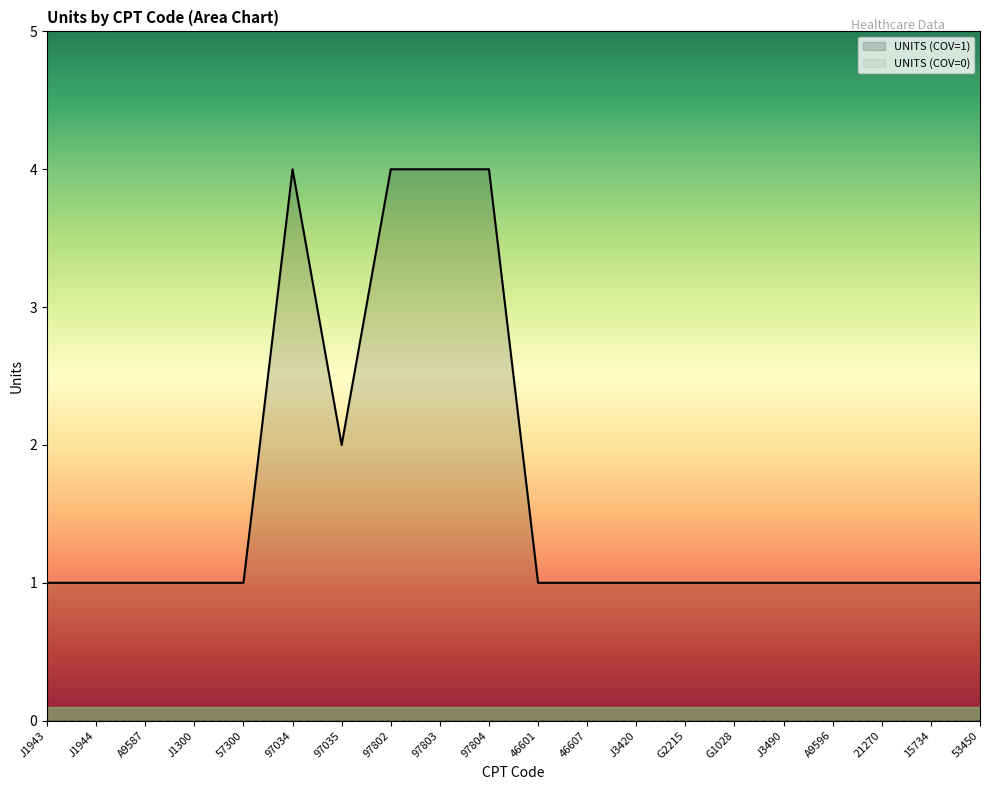

How many points are higher than both their immediate neighbors (excluding endpoints)?

1